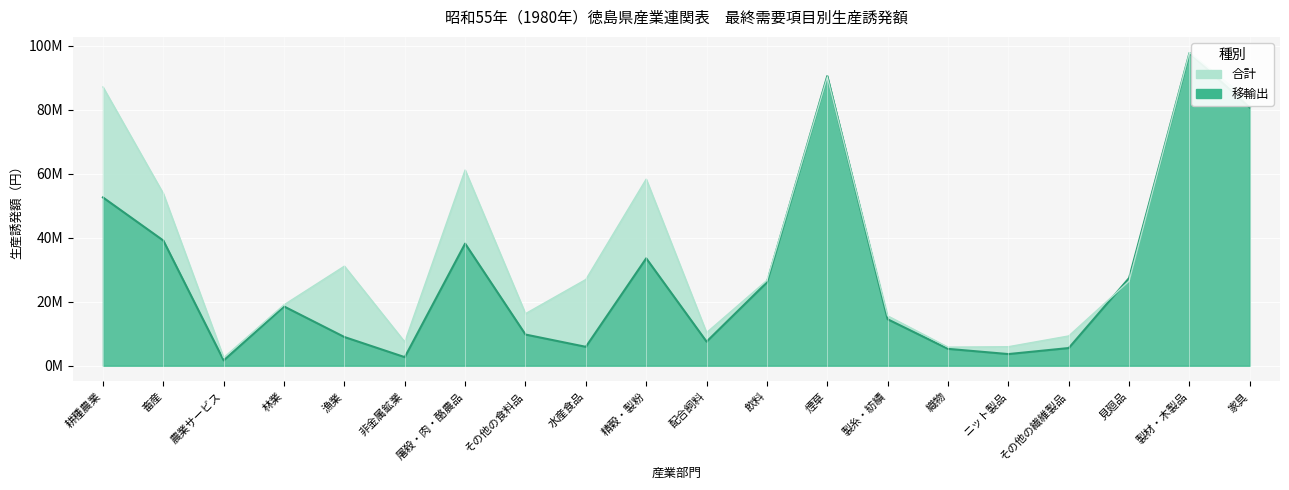

True or false: 移輸出 has more than 2 interior local peaks.

True